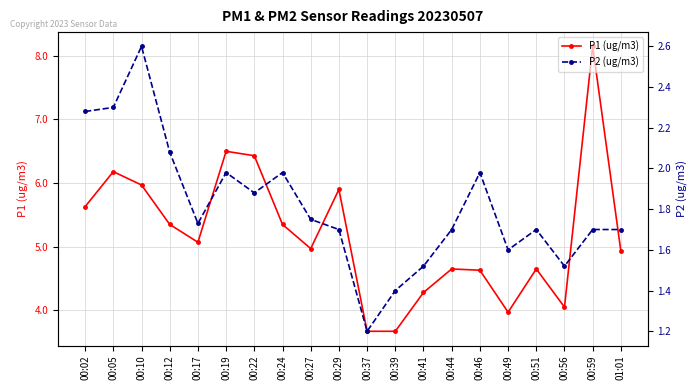

Which series has the largest range (max minus min)?

P1 (ug/m3)